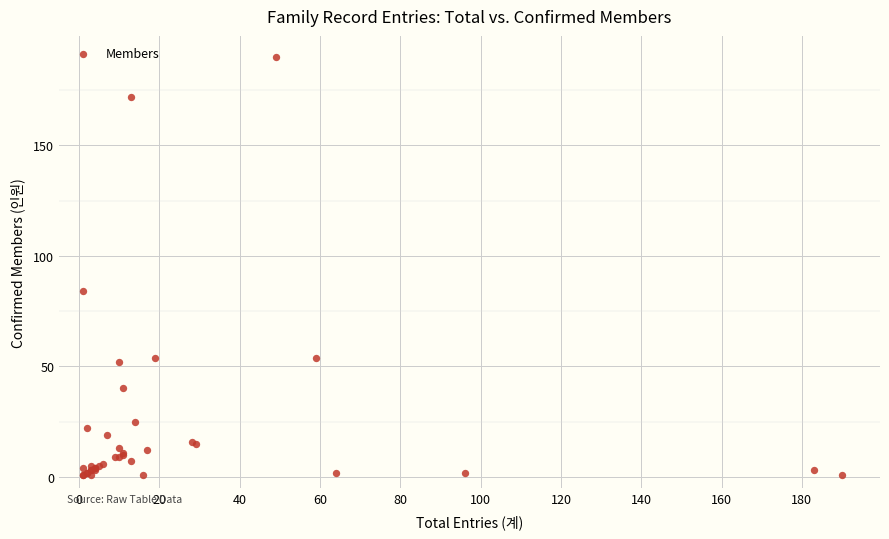

What Y value in the scatter plot is closest to 95?

84